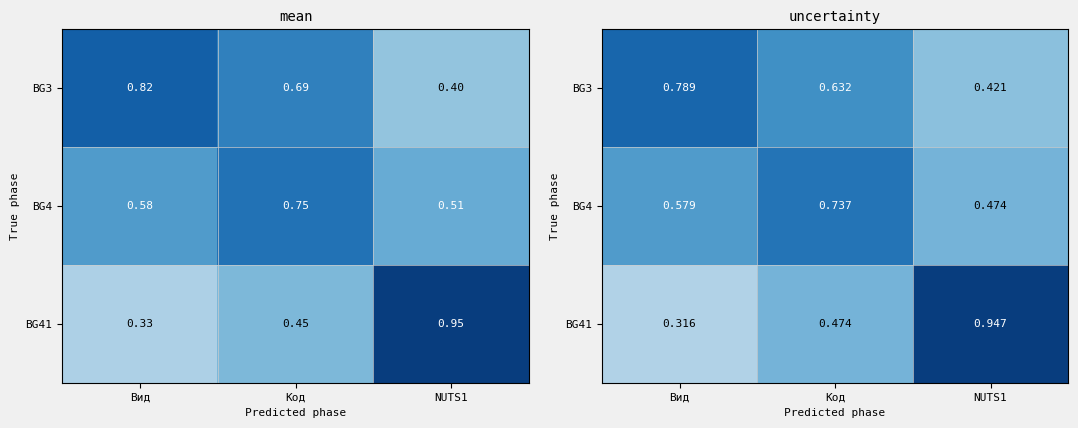

Rank the series by their maximum value, from highest to lowest.

BG41, BG3, BG4